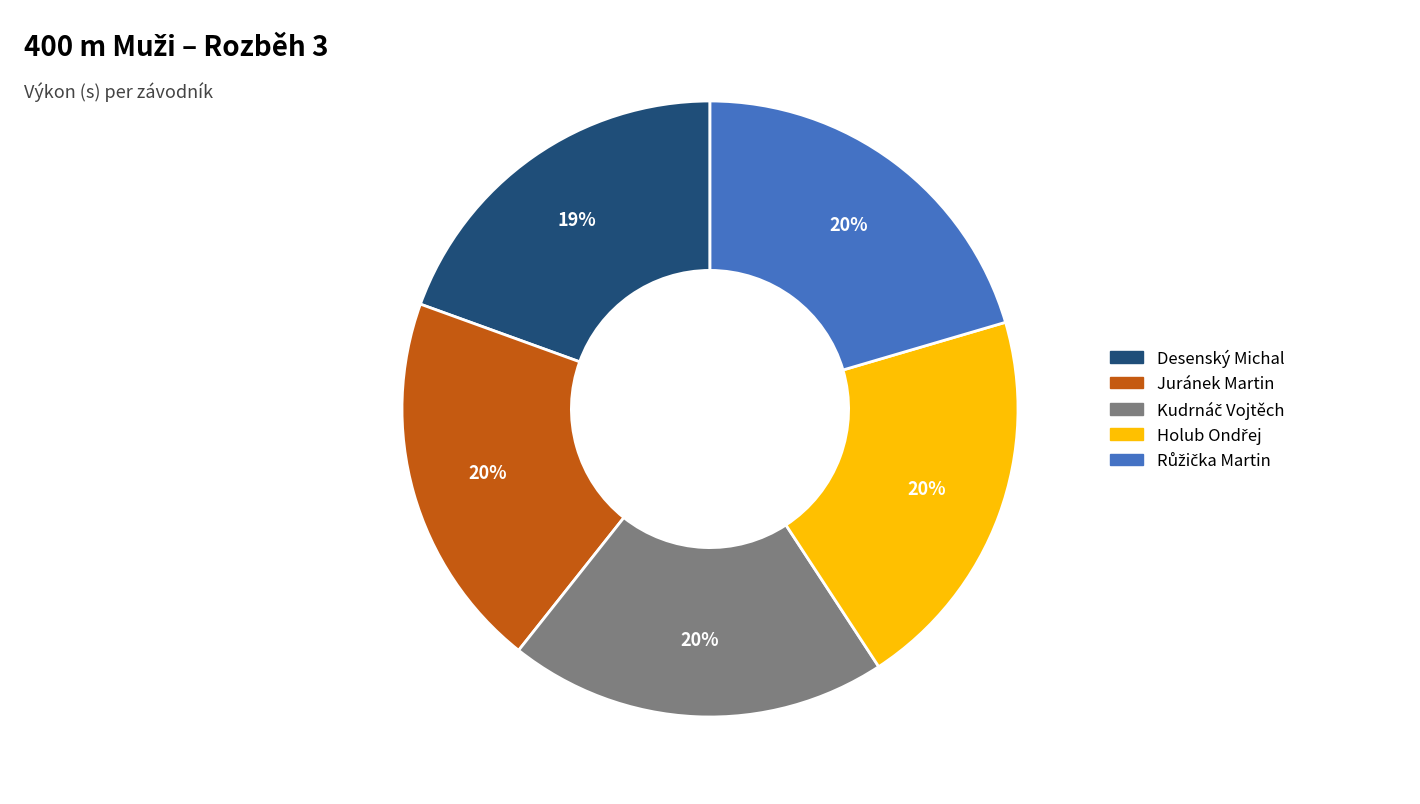

To the nearest percent, what portion does Juránek Martin represent?

20%